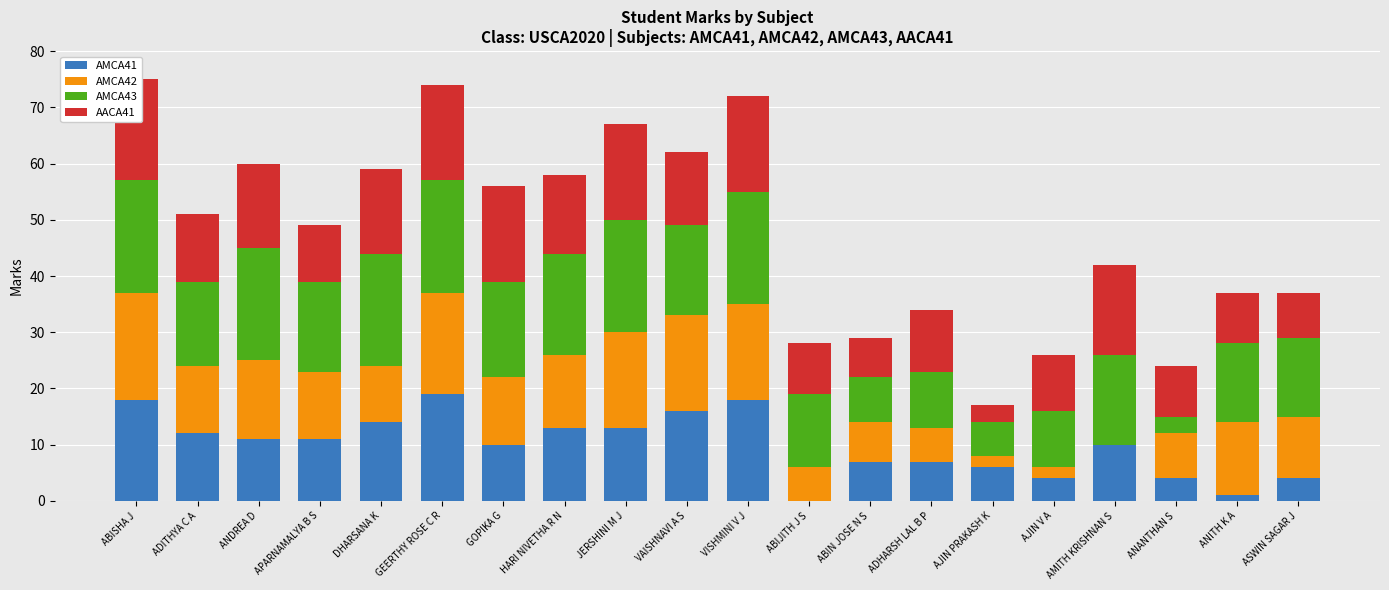

Reading left to right, list all the values displayed in this chart.

AMCA41: 18	12	11	11	14	19	10	13	13	16	18	0	7	7	6	4	10	4	1	4
AMCA42: 19	12	14	12	10	18	12	13	17	17	17	6	7	6	2	2	0	8	13	11
AMCA43: 20	15	20	16	20	20	17	18	20	16	20	13	8	10	6	10	16	3	14	14
AACA41: 18	12	15	10	15	17	17	14	17	13	17	9	7	11	3	10	16	9	9	8